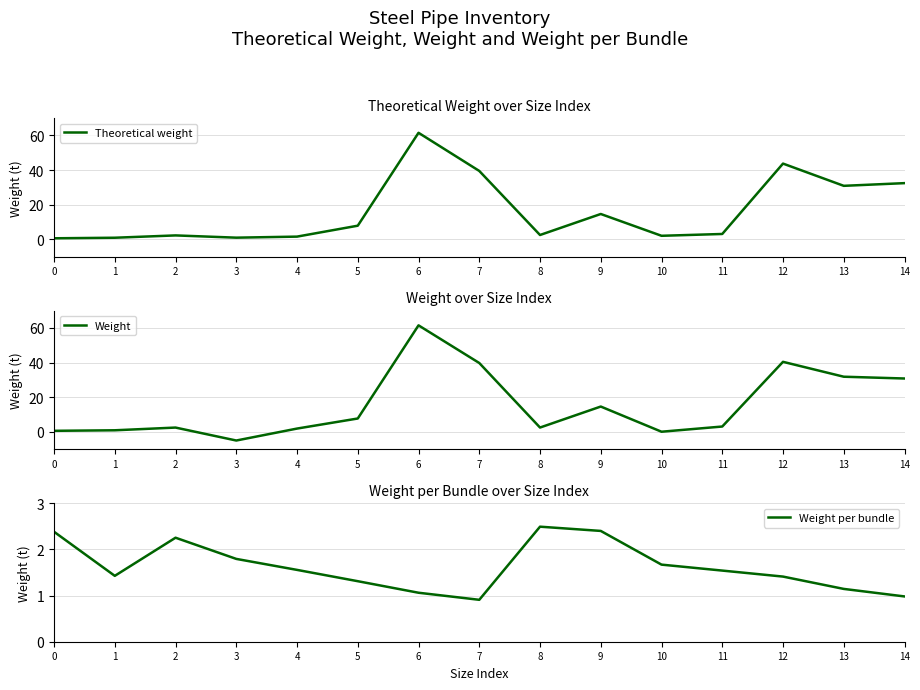

The value of Weight per bundle at 7 is 0.9. True or false?

True